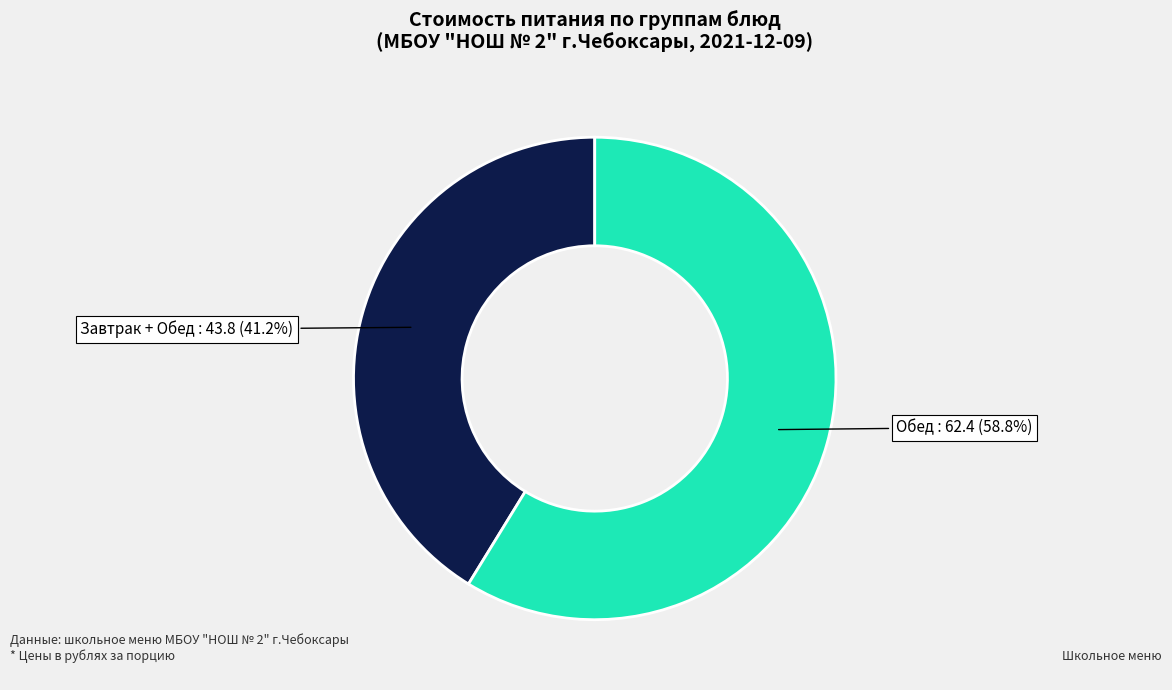

How many segments does this pie chart have?

2